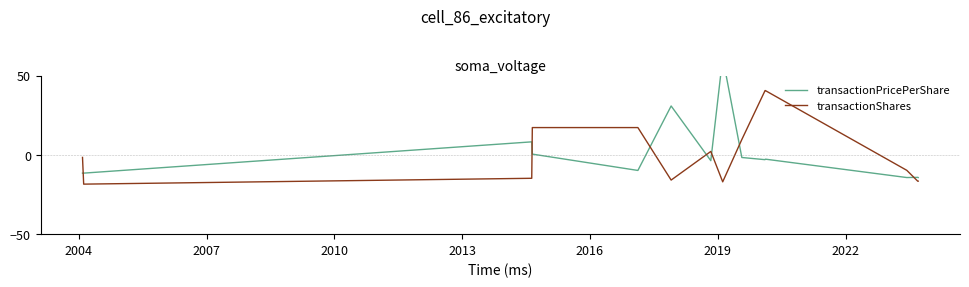

What is the maximum value for transactionShares?

40.5